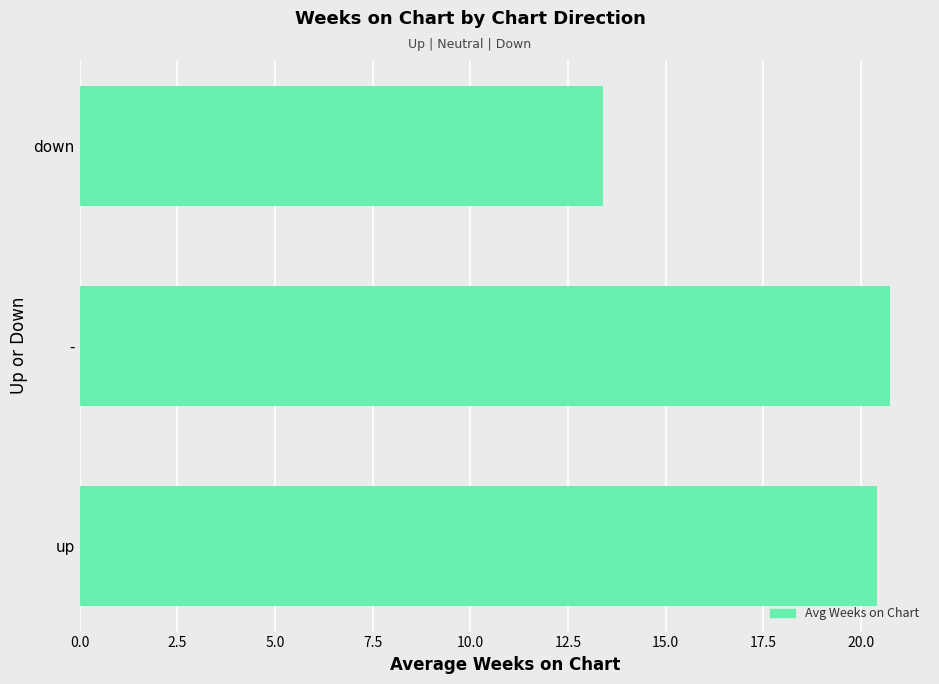

Which has a higher value, up or down?

up